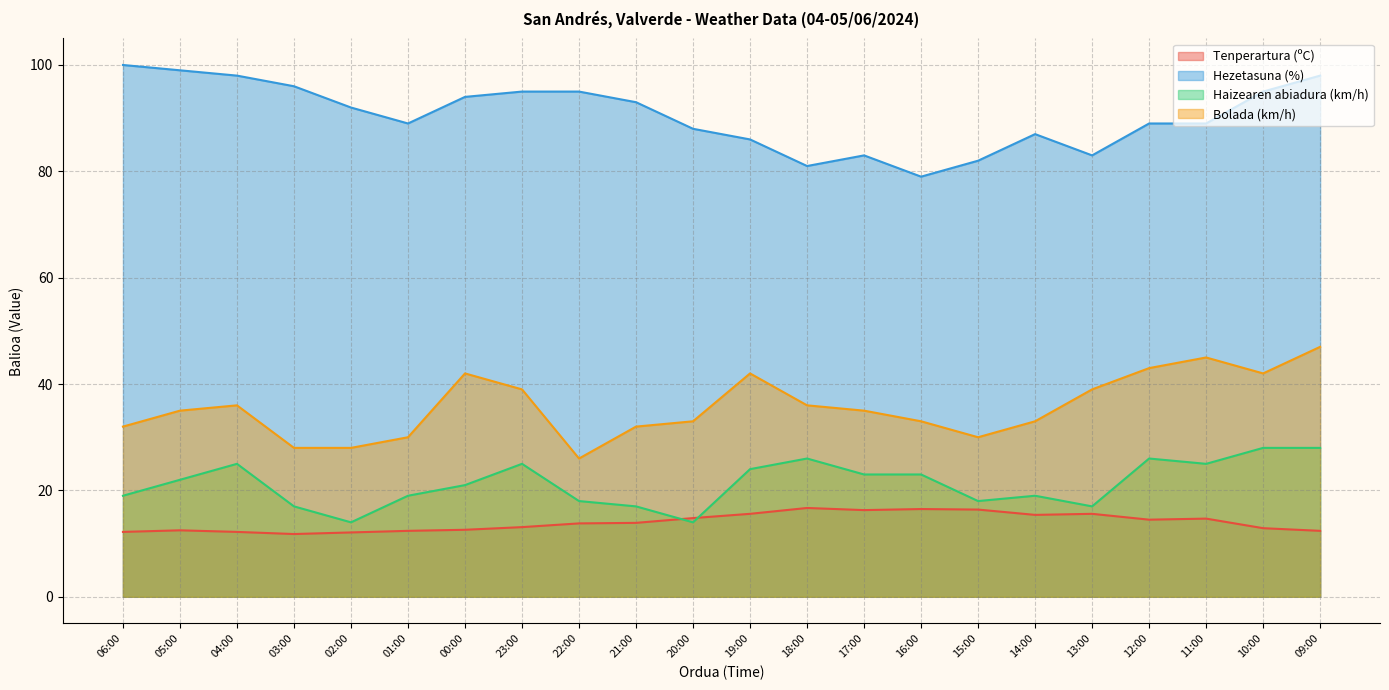

Is the value of Tenperartura (ºC) at 16:00 greater than the value of Bolada (km/h) at 19:00?

No